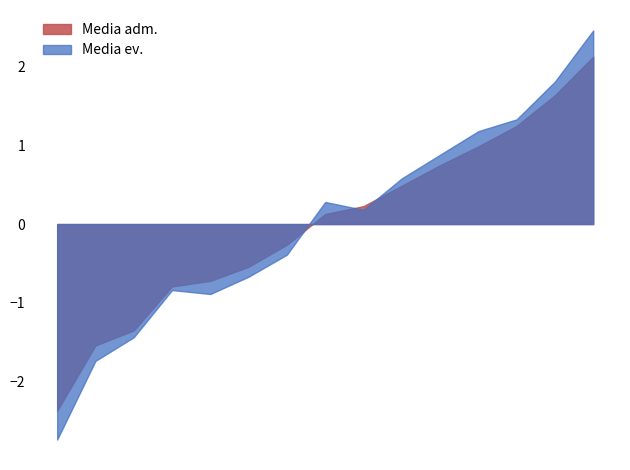

Which series has the largest range (max minus min)?

Media ev.